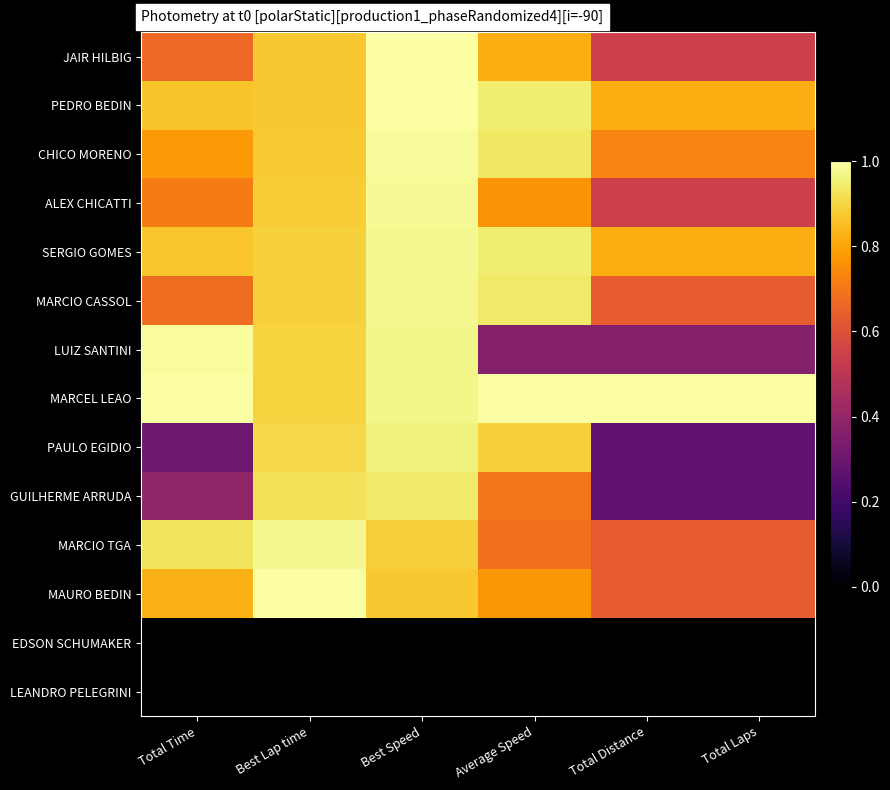

What is the difference between the highest and lowest values at Total Time?

1.0